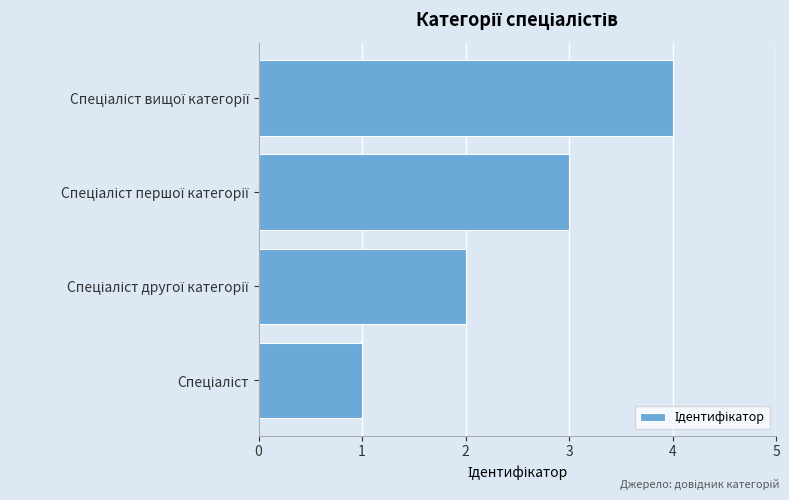

What is the greatest value displayed?

4